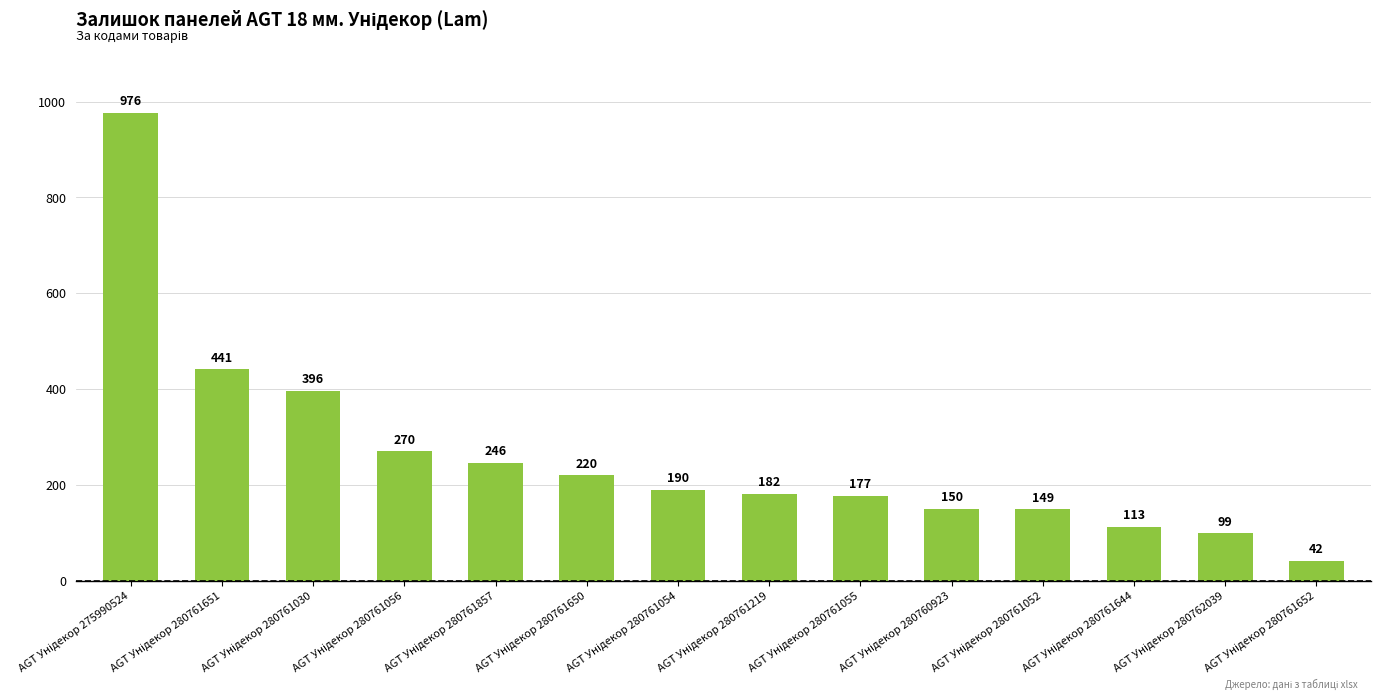

What is the value of the 9th bar from the left?

177